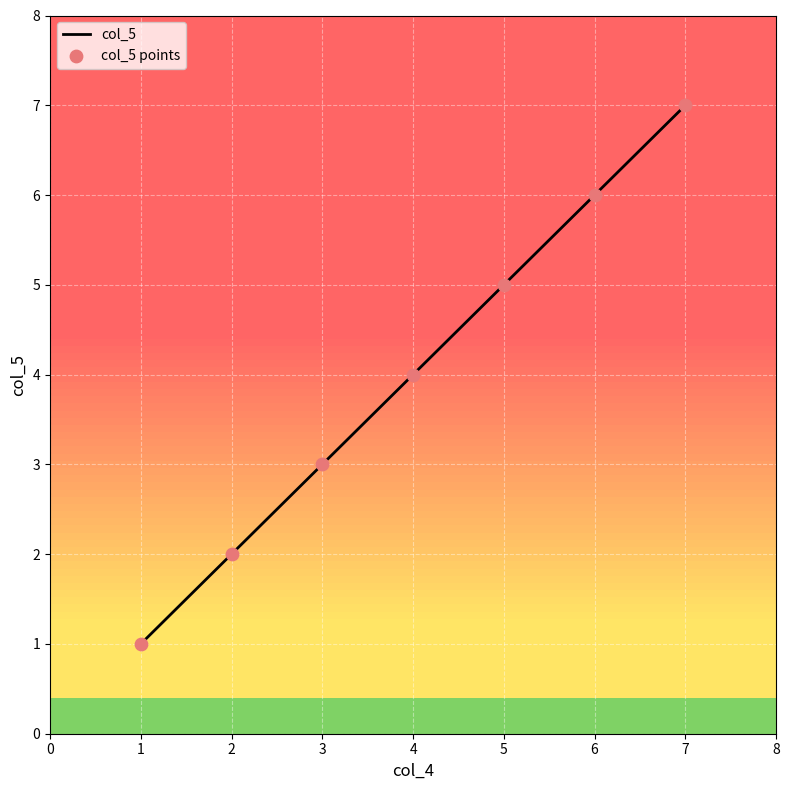

True or false: the data shows 4 at 4.

True